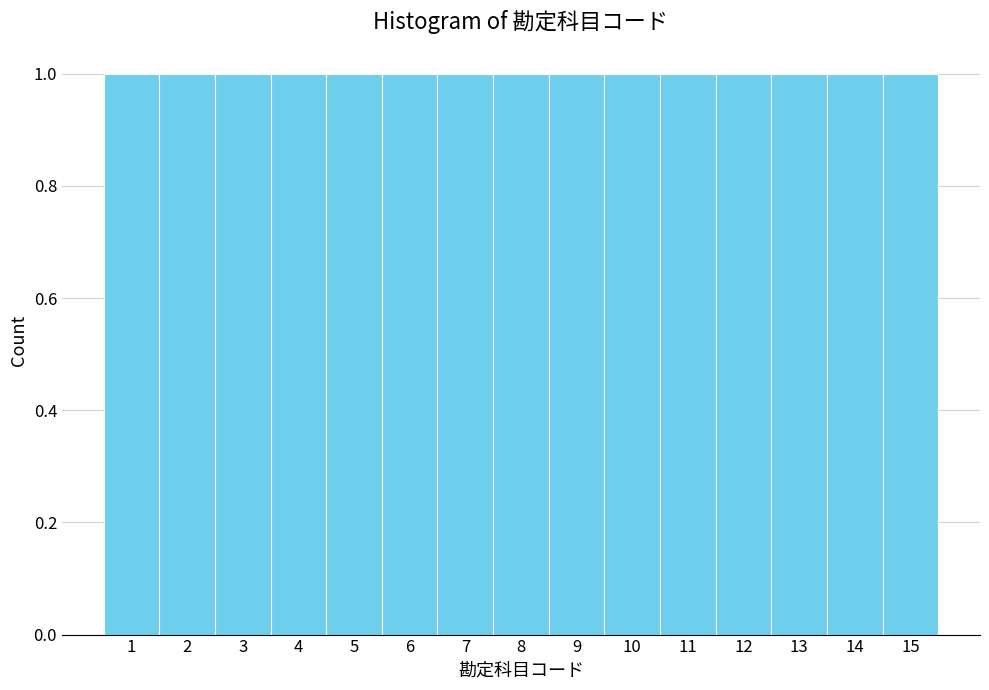

Reading left to right, transcribe this chart: for each bar, give the range it covers on the x-axis and its height. The values are not printed on the chart, so give them approximately, as read against the axis.

0.5 to 1.5: 1
1.5 to 2.5: 1
2.5 to 3.5: 1
3.5 to 4.5: 1
4.5 to 5.5: 1
5.5 to 6.5: 1
6.5 to 7.5: 1
7.5 to 8.5: 1
8.5 to 9.5: 1
9.5 to 10.5: 1
10.5 to 11.5: 1
11.5 to 12.5: 1
12.5 to 13.5: 1
13.5 to 14.5: 1
14.5 to 15.5: 1